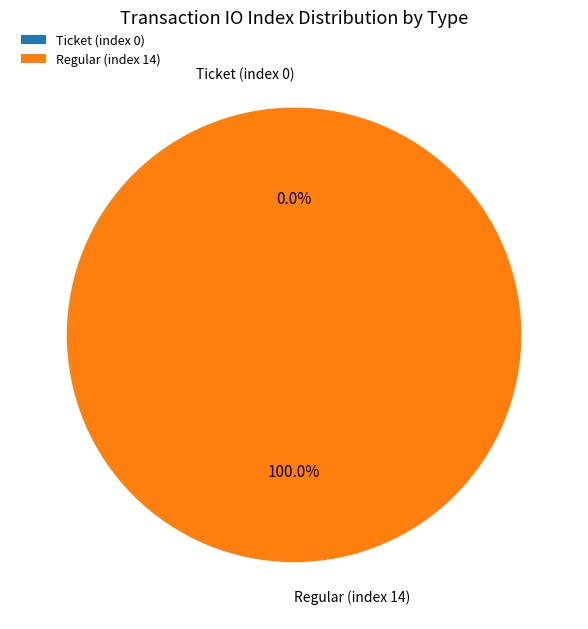

Does Regular (index 14) account for over 50% of the chart?

Yes